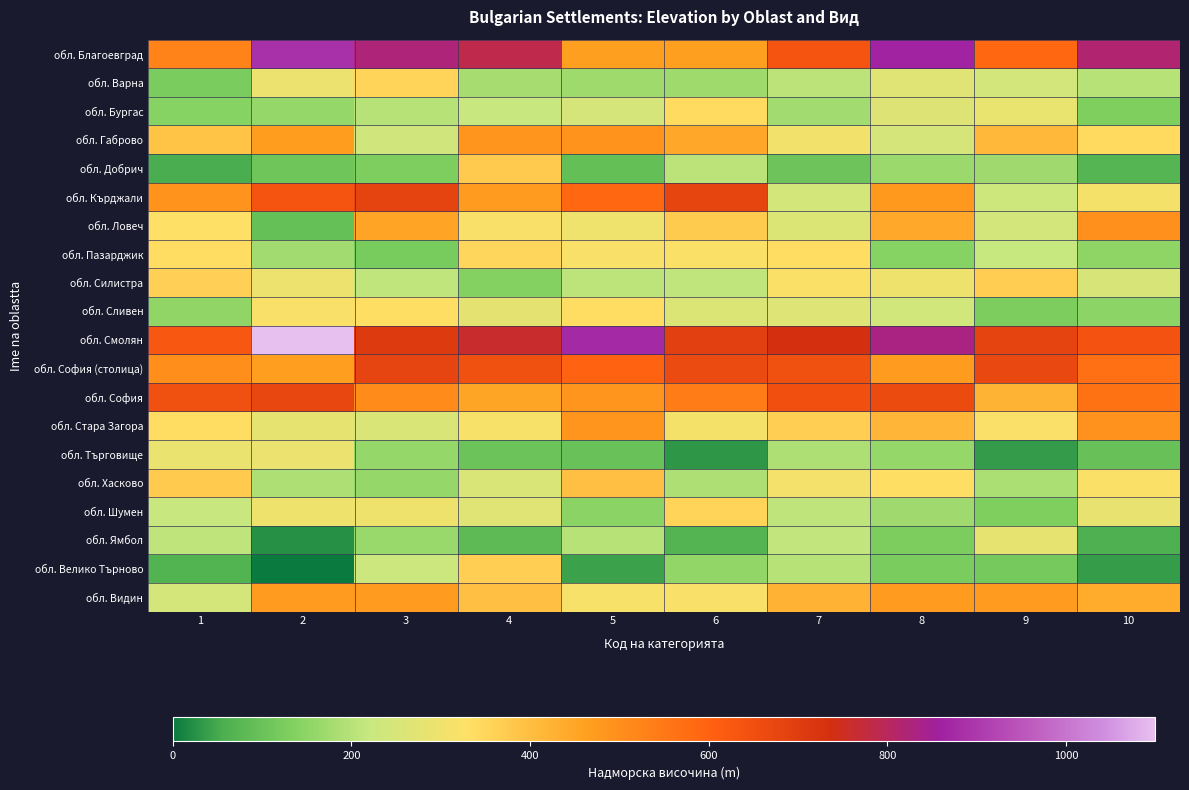

At which category does the chart reach its peak across all series?

2